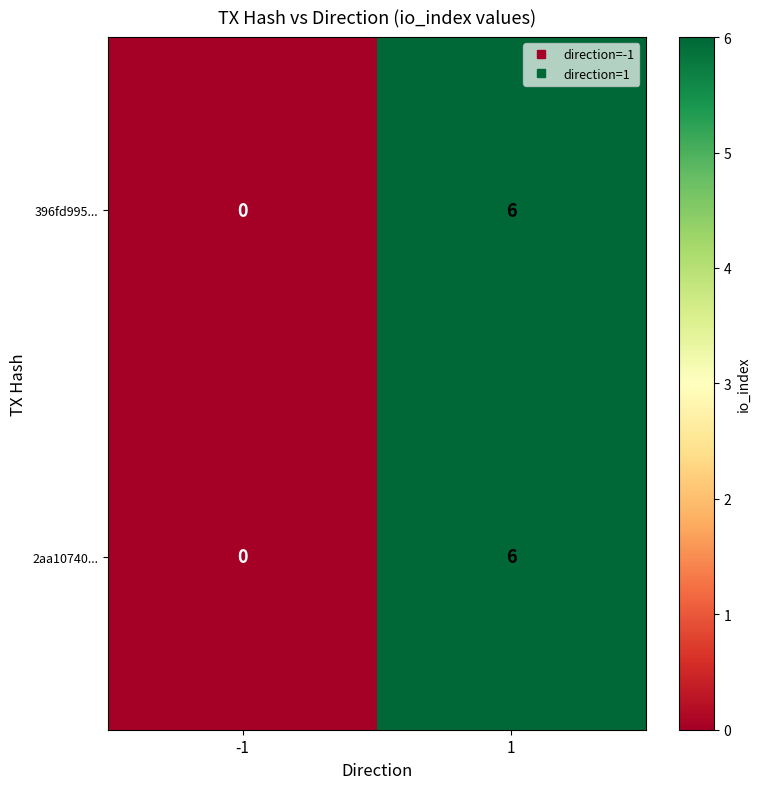

How many categories are shown in the chart?

2